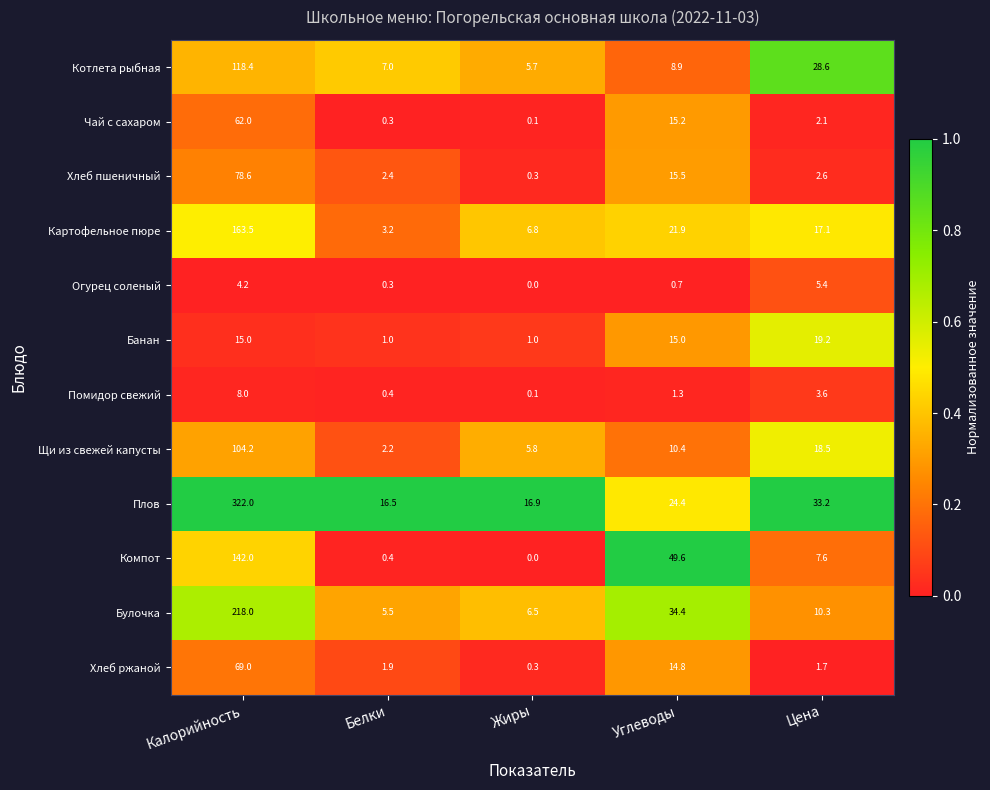

Which series has the largest range (max minus min)?

Плов